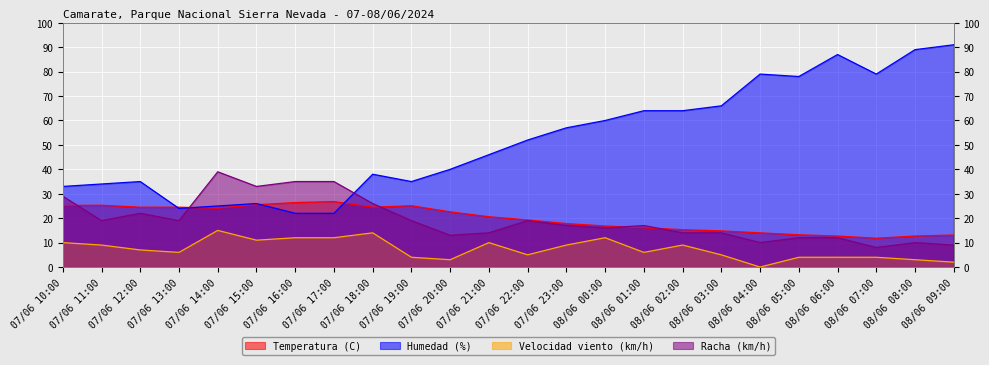

Reading right to left, transcribe all the data shown in this chart.

Temperatura (C): 13.1	12.7	11.8	12.7	13.2	14.0	14.8	15.3	16.1	16.8	17.8	19.3	20.6	22.6	25.1	24.5	26.8	26.4	25.5	24.1	24.5	24.5	25.3	25.2
Humedad (%): 91.0	89.0	79.0	87.0	78.0	79.0	66.0	64.0	64.0	60.0	57.0	52.0	46.0	40.0	35.0	38.0	22.0	22.0	26.0	25.0	24.0	35.0	34.0	33.0
Velocidad viento (km/h): 2.0	3.0	4.0	4.0	4.0	0.0	5.0	9.0	6.0	12.0	9.0	5.0	10.0	3.0	4.0	14.0	12.0	12.0	11.0	15.0	6.0	7.0	9.0	10.0
Racha (km/h): 9.0	10.0	8.0	12.0	12.0	10.0	14.0	14.0	17.0	16.0	17.0	19.0	14.0	13.0	19.0	26.0	35.0	35.0	33.0	39.0	19.0	22.0	19.0	29.0